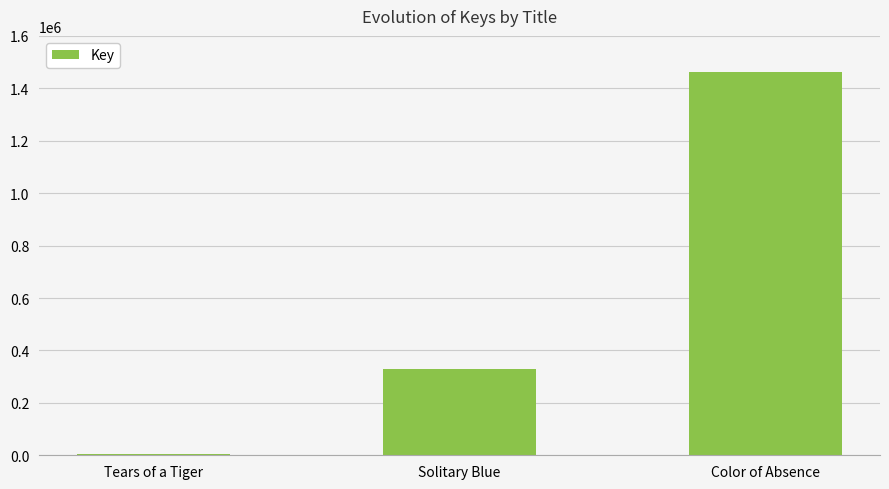

Reading left to right, list all the values displayed in this chart.

Tears of a Tiger=5528	Solitary Blue=331038	Color of Absence=1462218